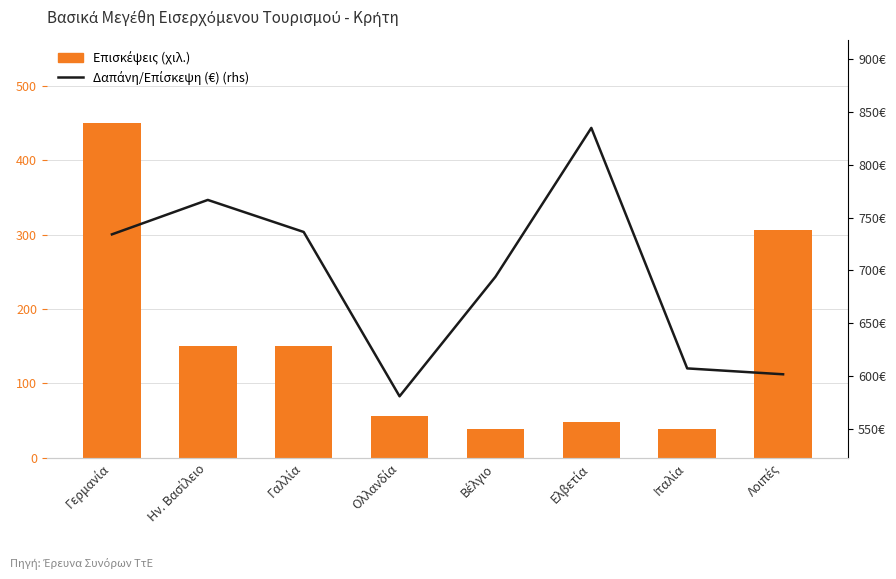

At which label does Δαπάνη/Επίσκεψη (€) (rhs) reach its peak?

Ελβετία